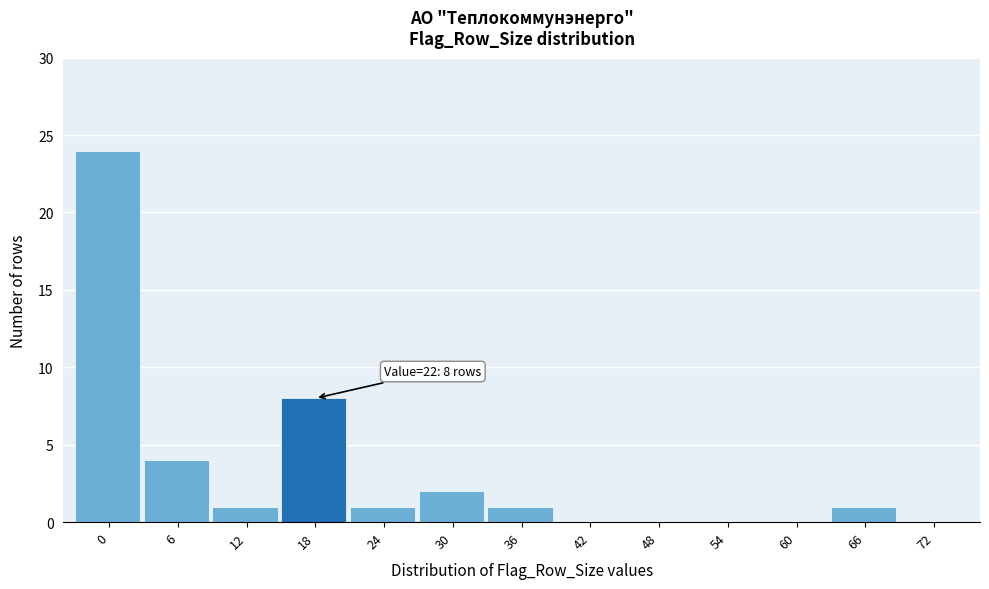

Reading left to right, list all the values displayed in this chart.

0=24	6=4	12=1	18=8	24=1	30=2	36=1	42=0	48=0	54=0	60=0	66=1	72=0